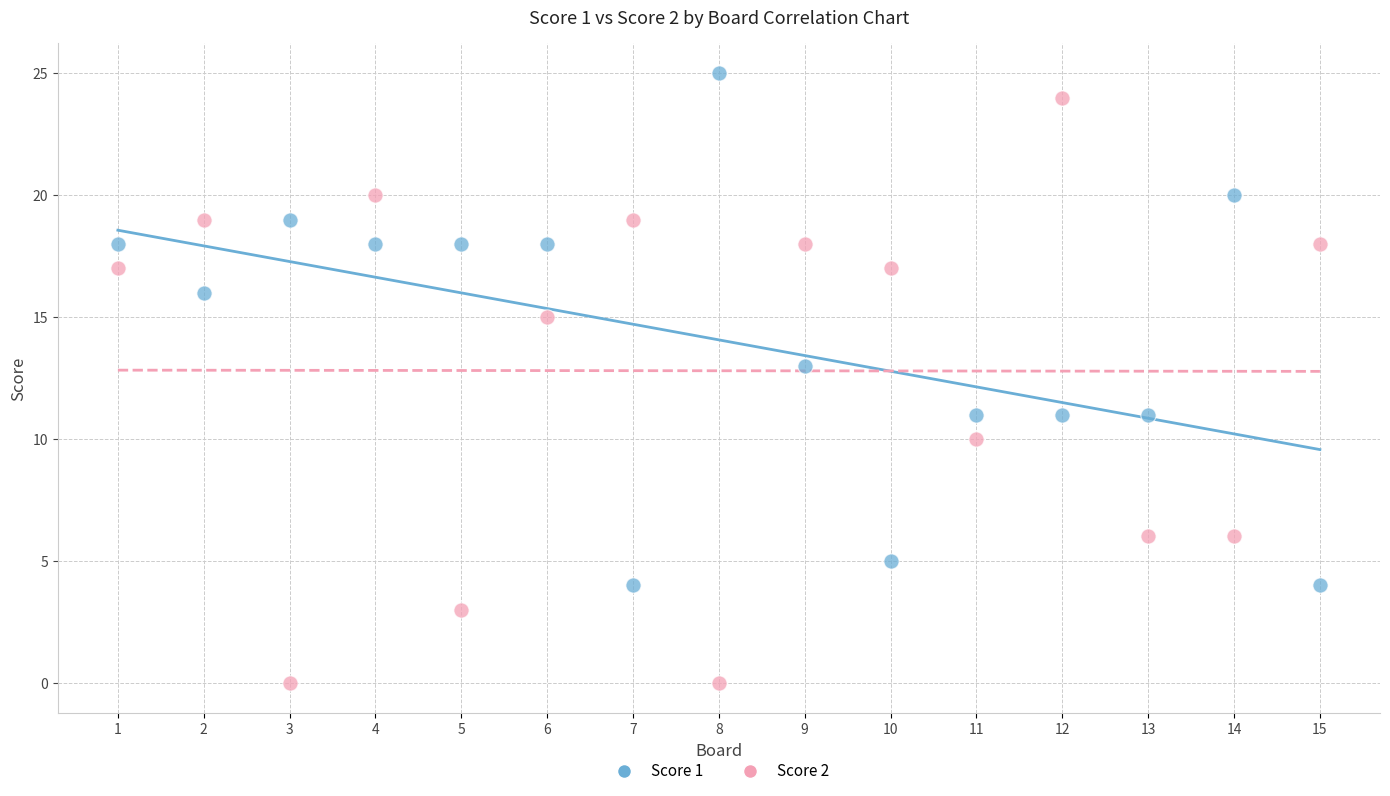

What is the X range (max minus min) for the scatter plot?

14